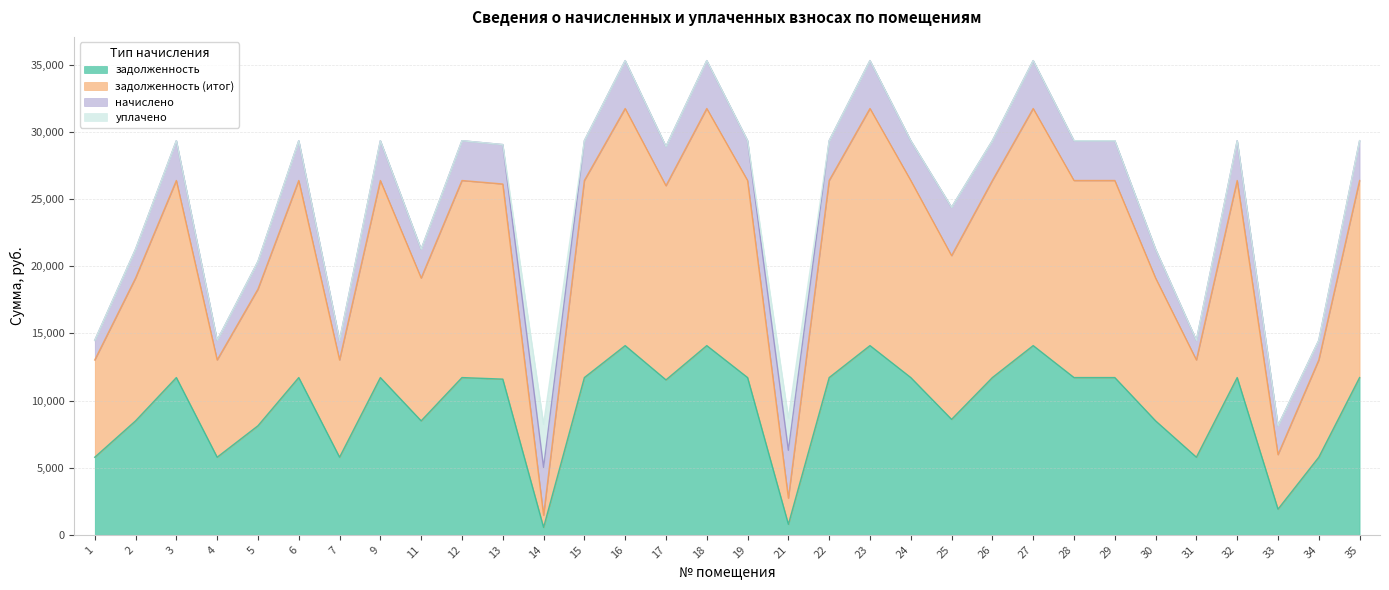

In задолженность, how many points are lower than both neighbors (excluding endpoints)?

9